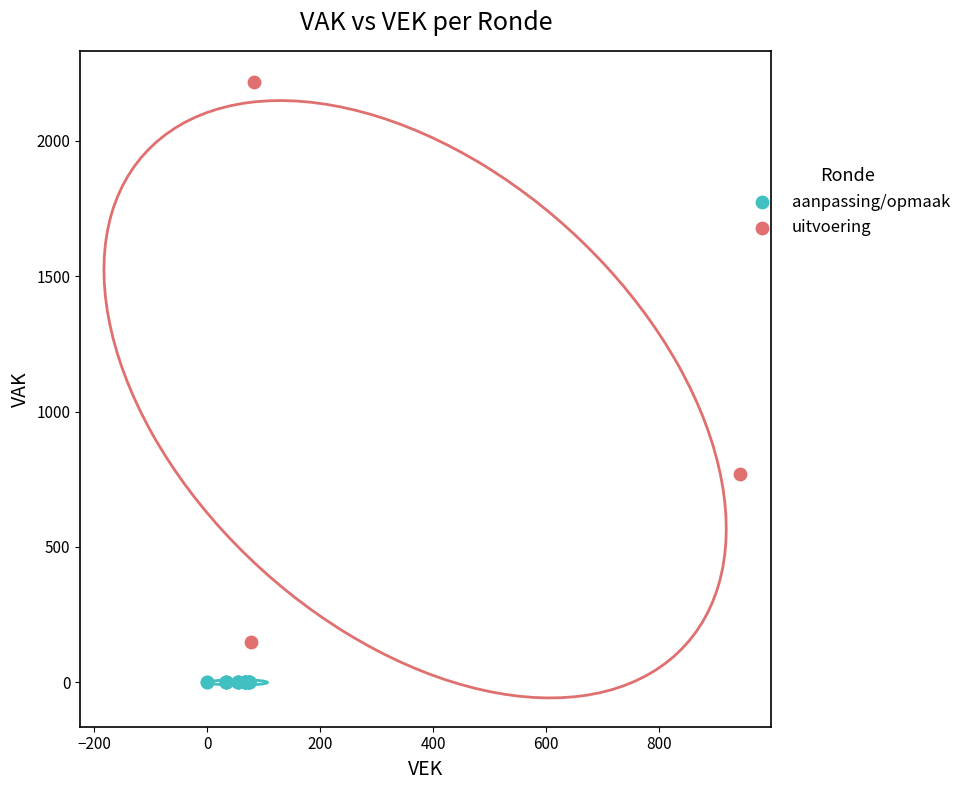

Which series reaches the maximum Y coordinate?

uitvoering